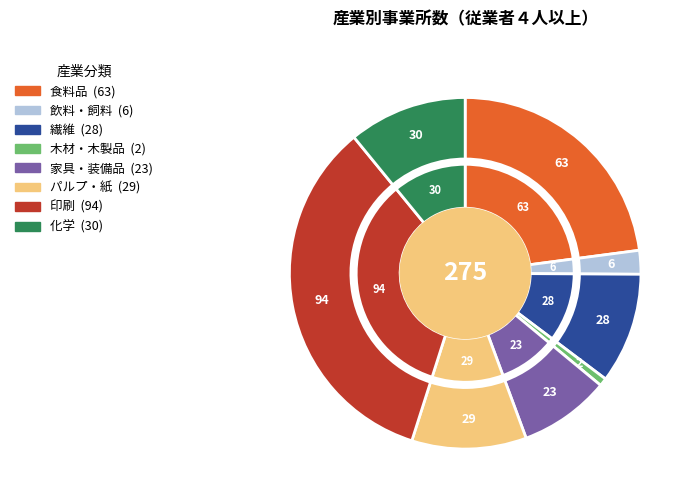

What is the total percentage of 飲料・飼料 and 家具・装備品?

10.5%